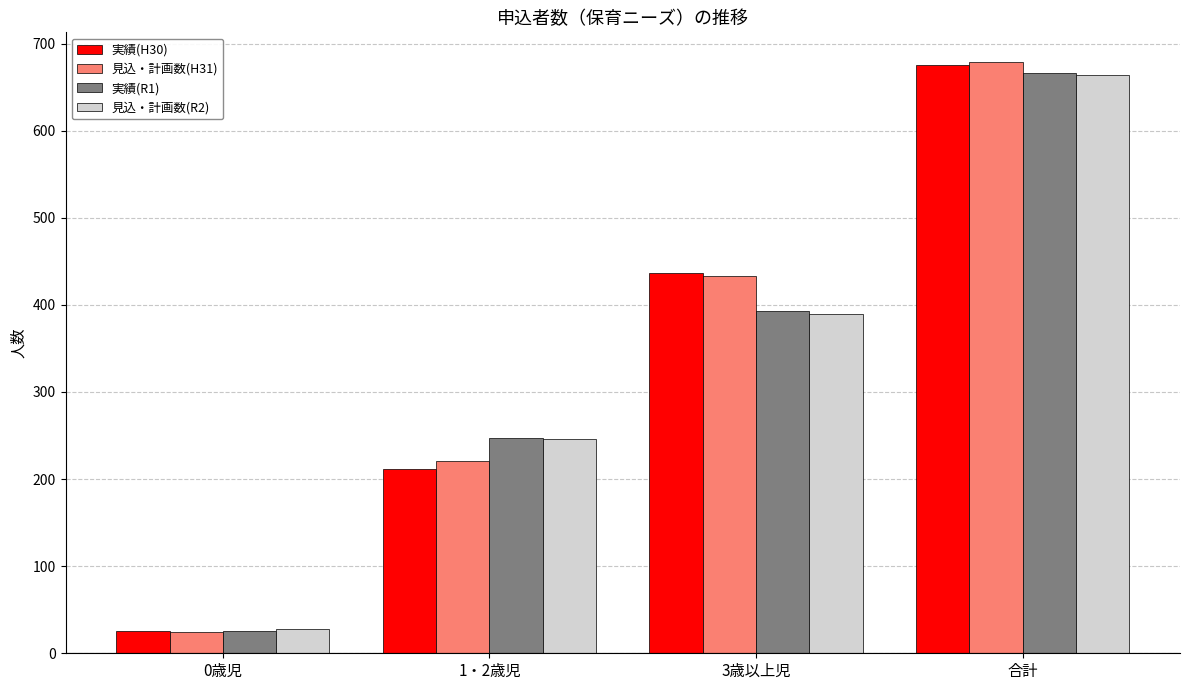

The value of 見込・計画数(H31) at 3歳以上児 is 433. True or false?

True